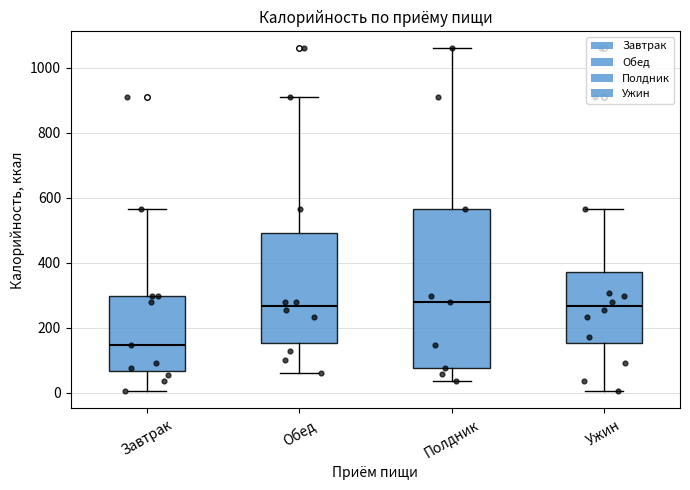

Where is the lower edge of the box for Полдник on the y-axis? The values are not printed on the chart, so give them approximately, as read against the axis.

80